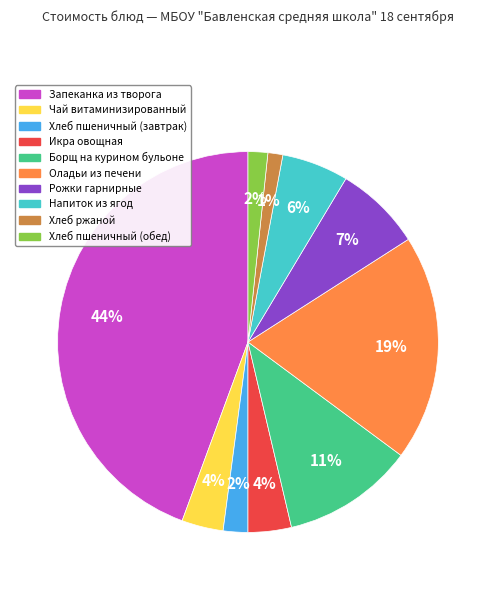

To the nearest percent, what percentage of the pie is Чай витаминизированный?

4%